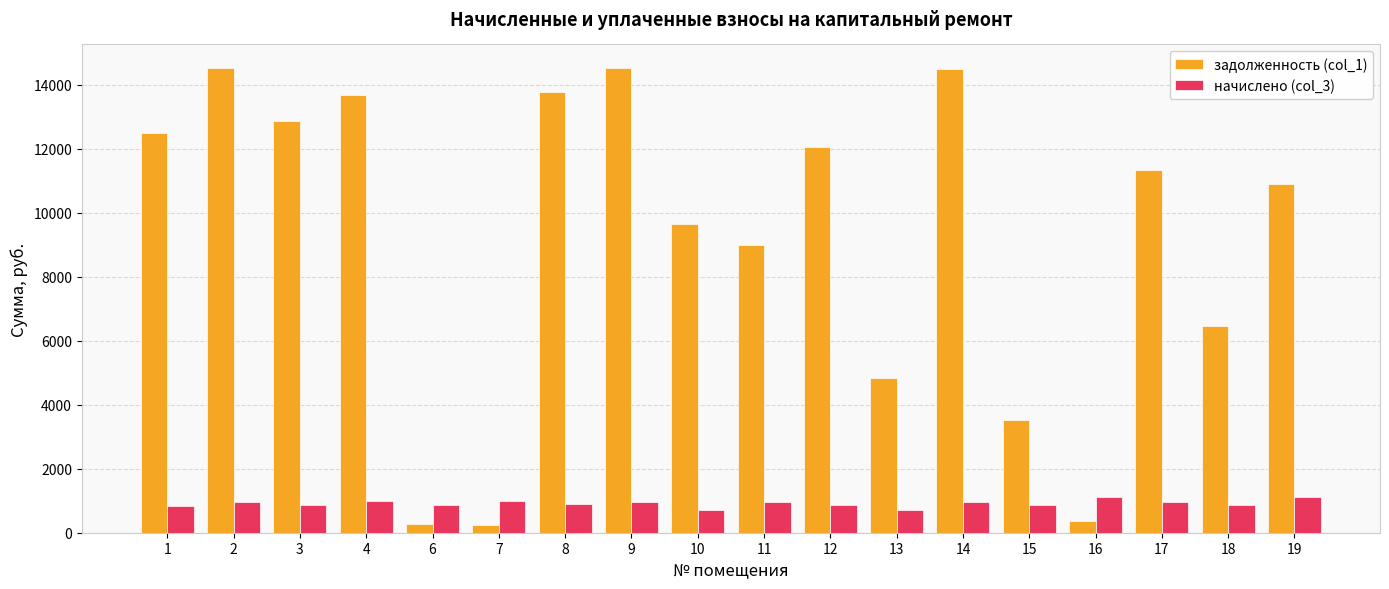

What is the average value of the задолженность (col_1) series?

9167.8